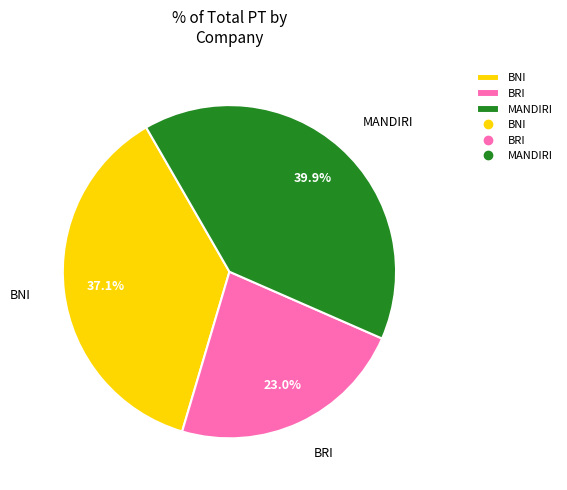

What percentage is the MANDIRI slice, to the nearest percent?

40%